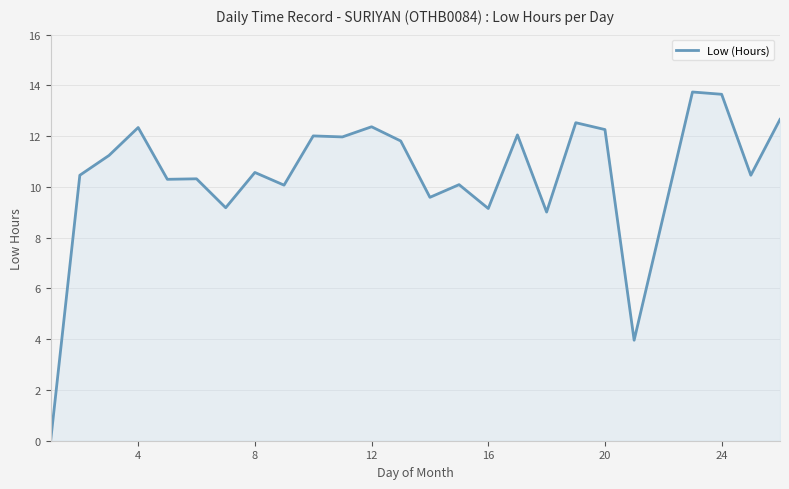

What is the maximum value shown in the chart?

13.7